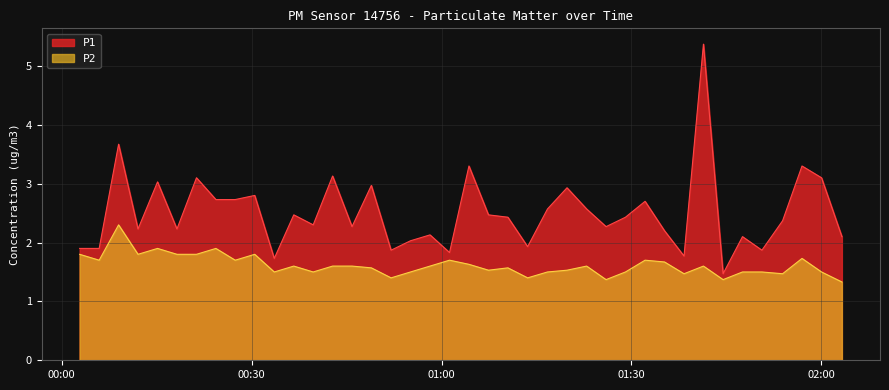

True or false: P2 and P1 intersect in this chart.

False